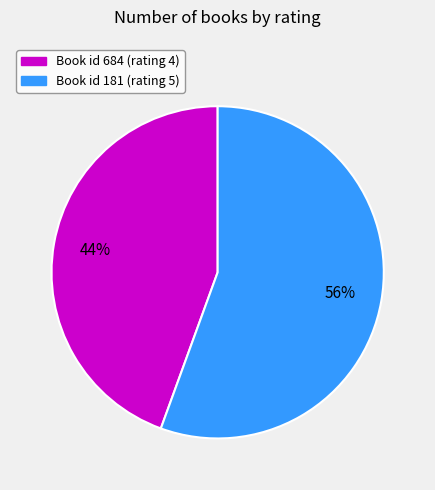

Is there any slice that represents more than half of the pie?

Yes